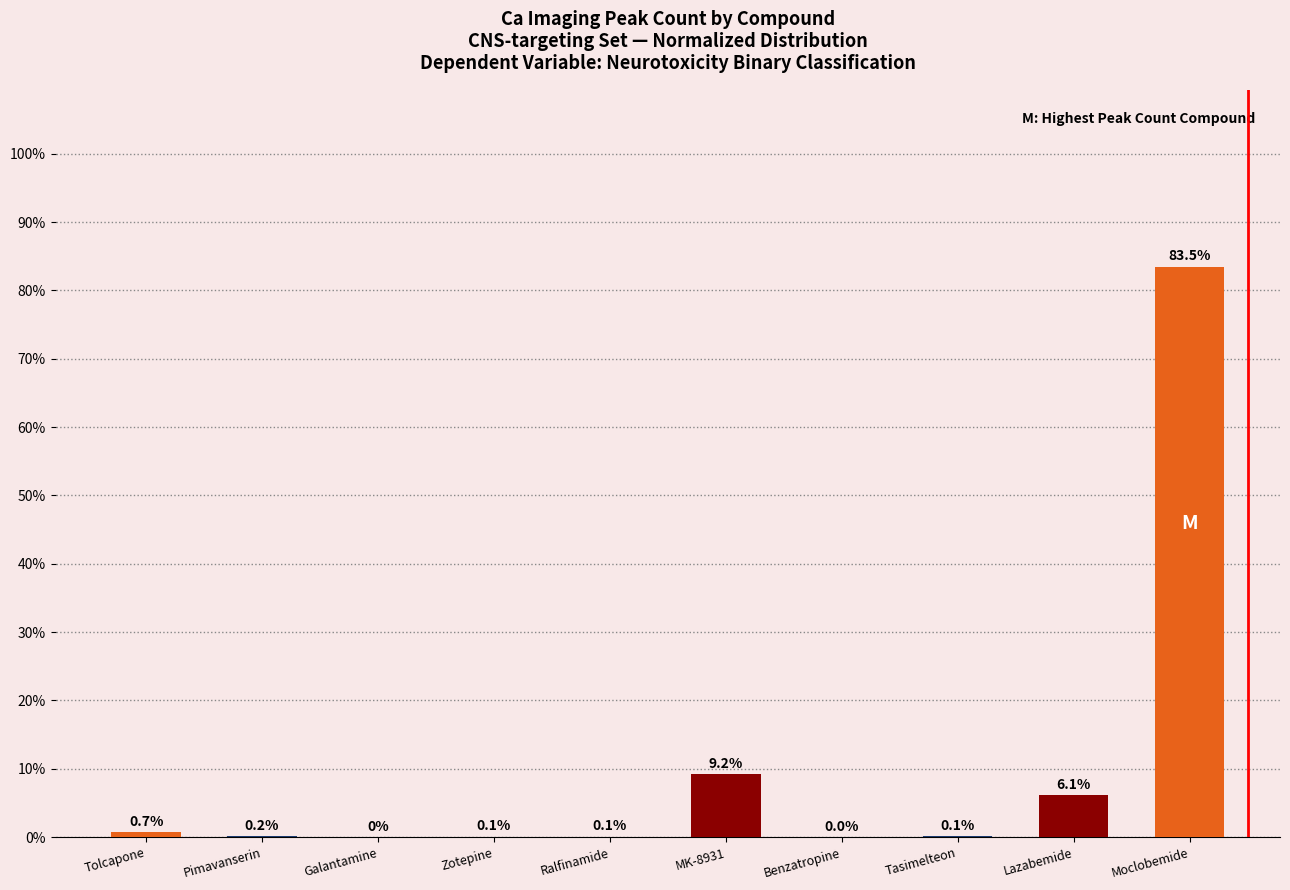

Is it true that the value at Moclobemide is 83.5?

True